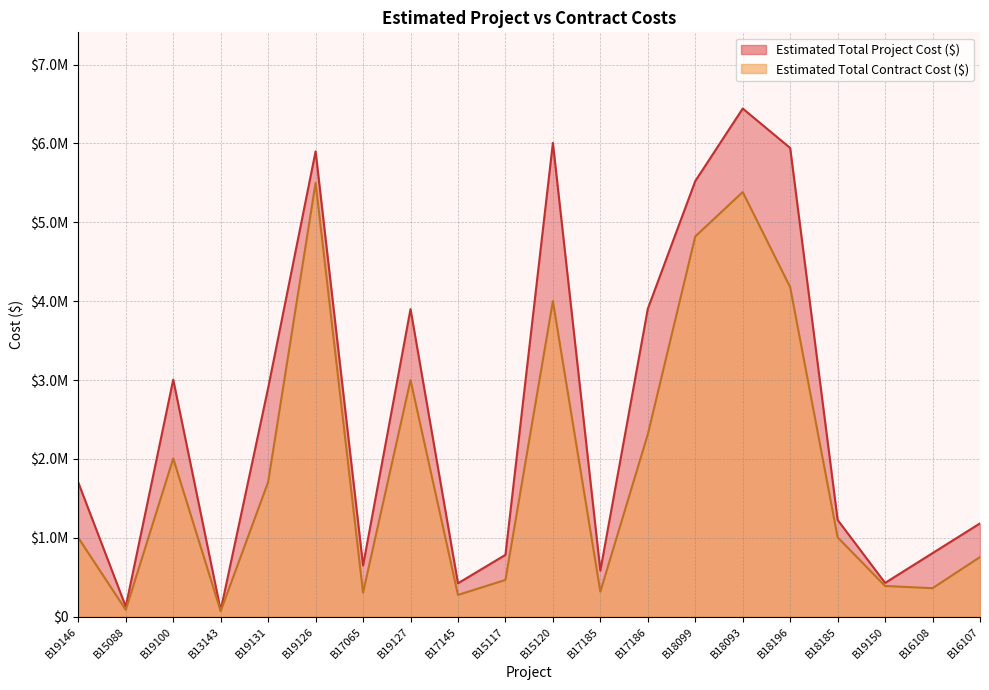

What is the label of the 19th point from the left?

B16108